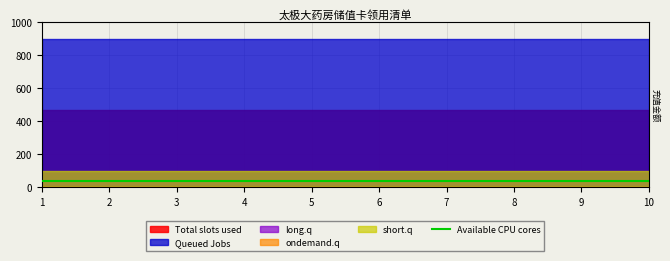

True or false: Queued Jobs and long.q intersect in this chart.

False